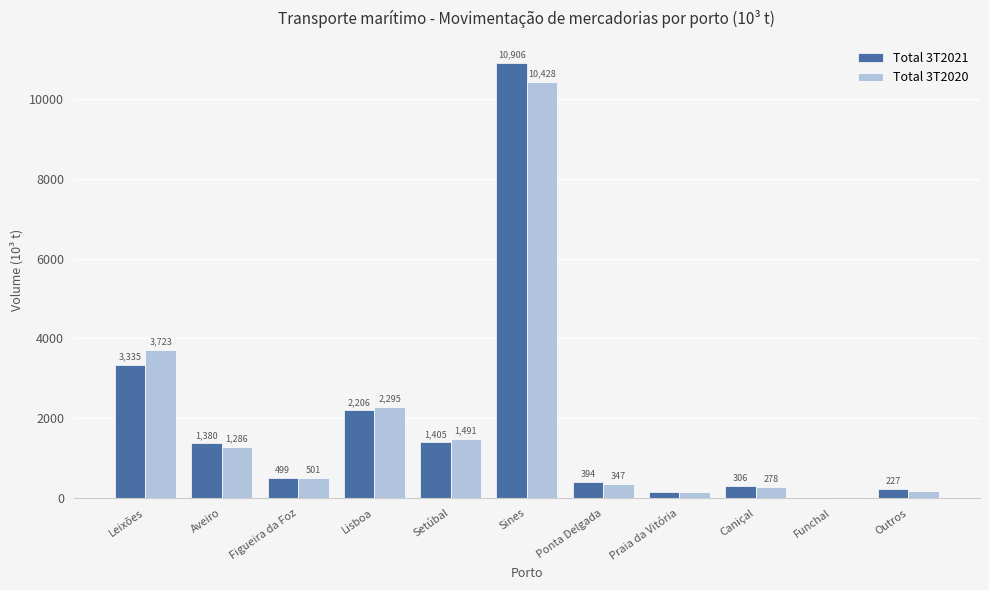

At which label does Total 3T2021 reach its peak?

Sines